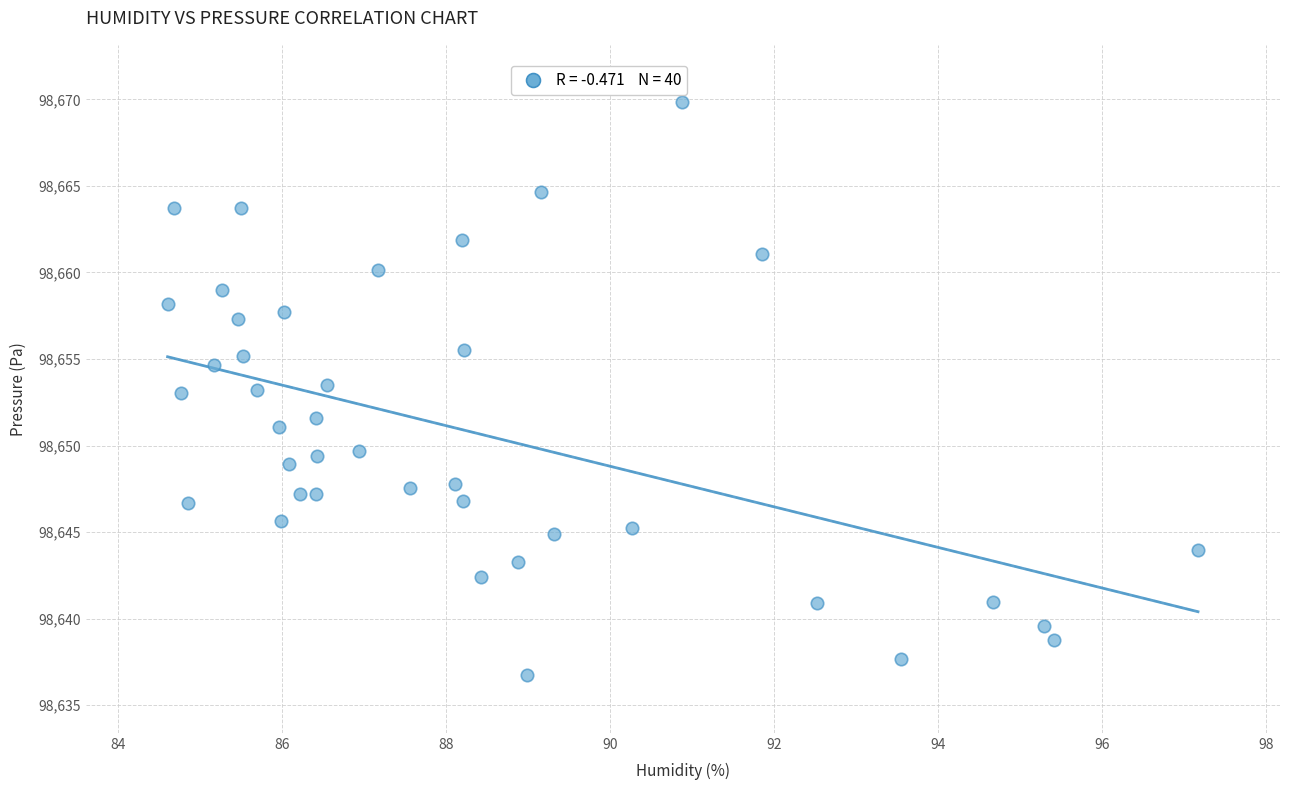

What is the range of X values (max minus min)?

12.6